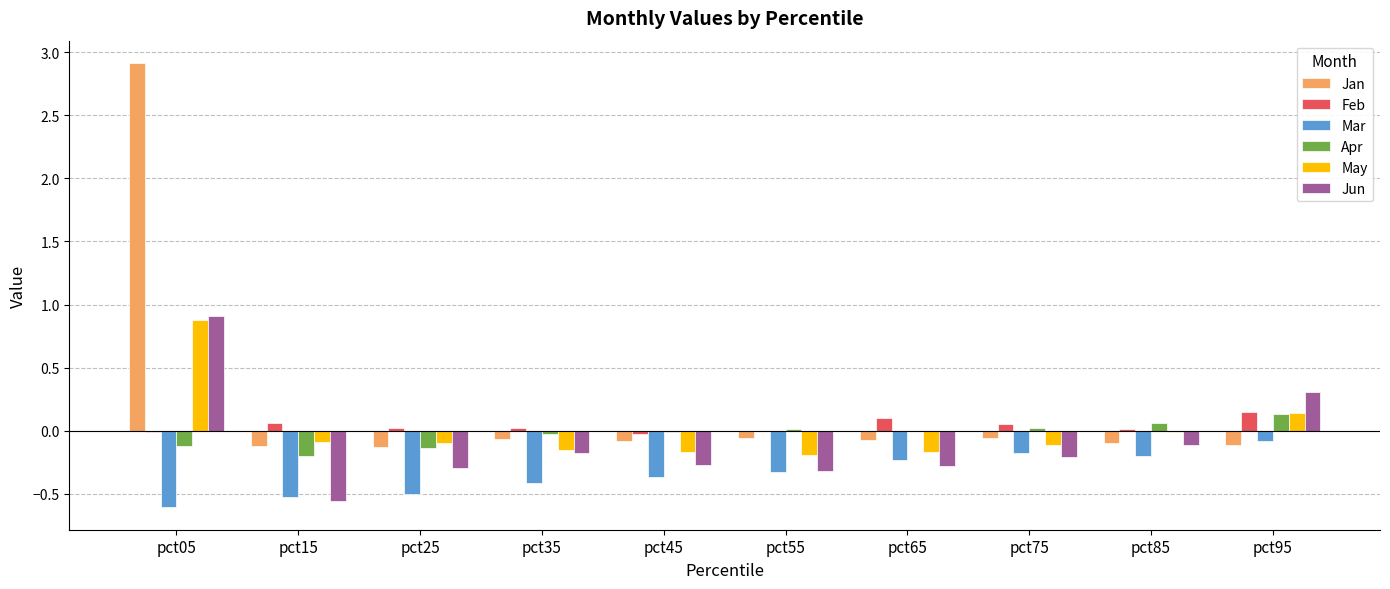

How many categories are shown in the chart?

10